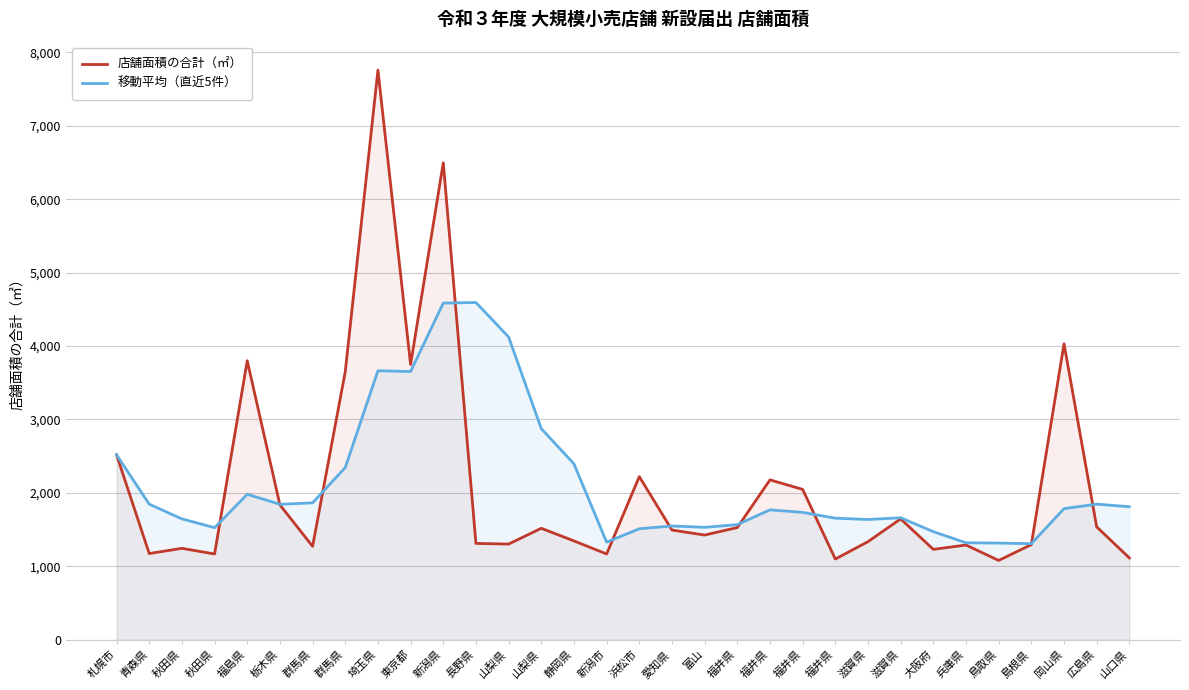

What is the total value across all series at 鳥取県?

2396.6